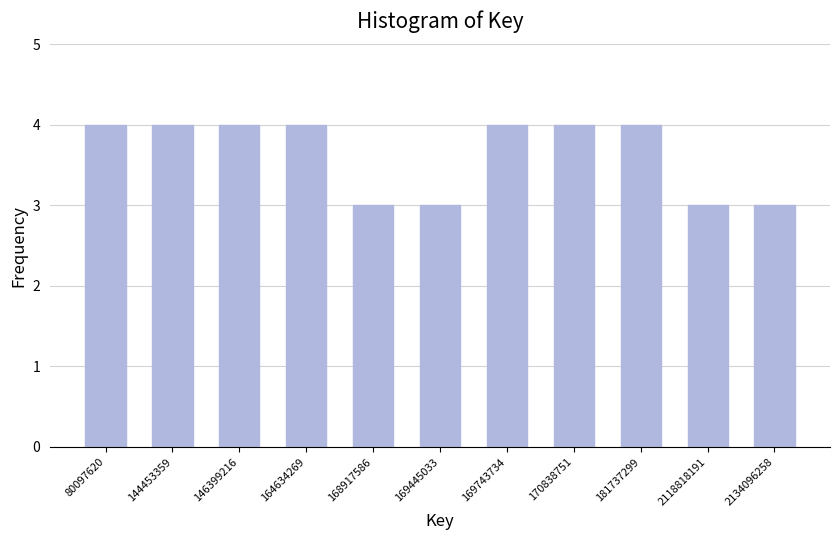

Reading left to right, list all the values displayed in this chart.

80097620=4	144453359=4	146399216=4	164634269=4	168917586=3	169445033=3	169743734=4	170838751=4	181737299=4	2118818191=3	2134096258=3